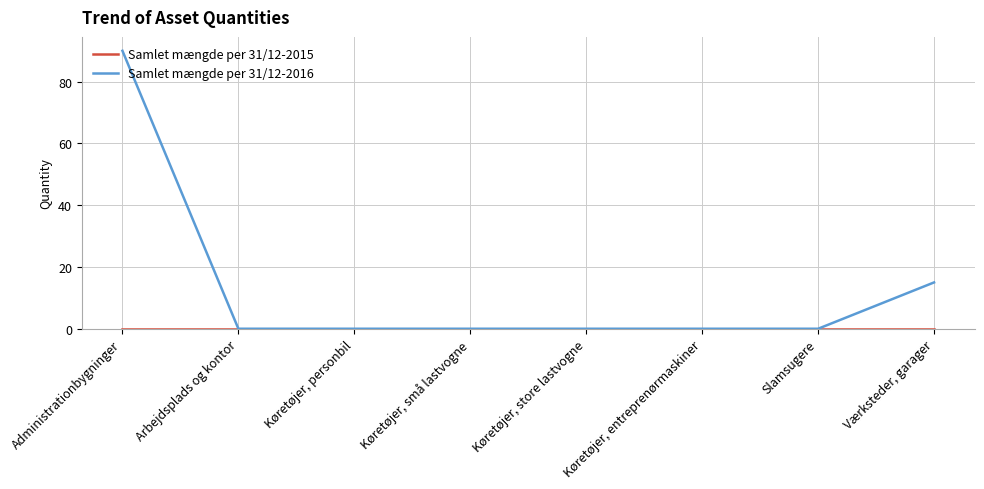

Which category has the highest value in the Samlet mængde per 31/12-2016 series?

Administrationbygninger